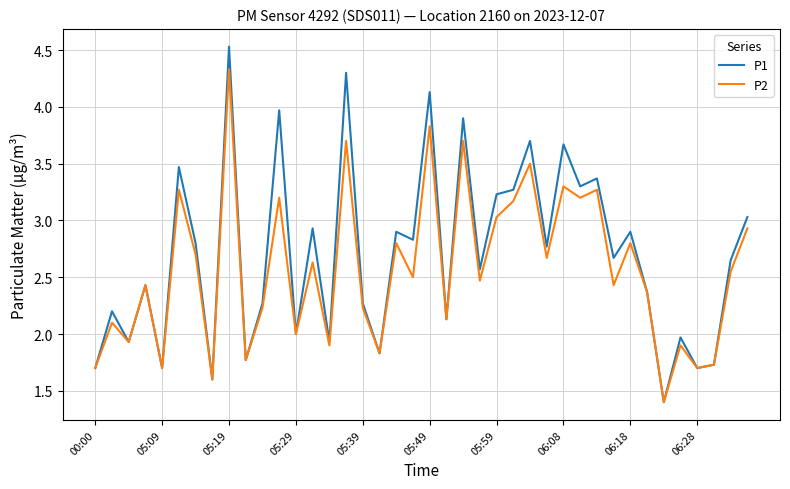

List the series in order of their peak value, lowest first.

P2, P1